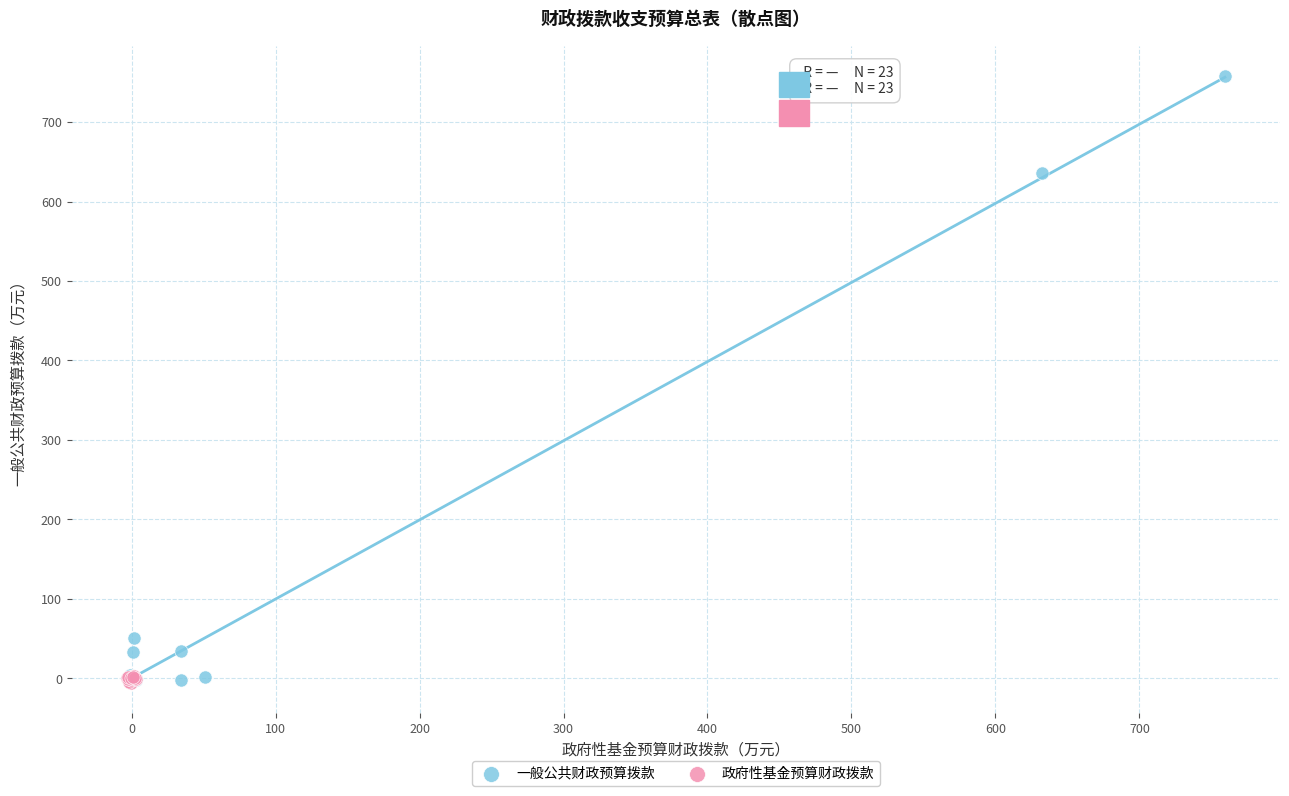

Which series has the widest spread of Y values?

一般公共财政预算拨款